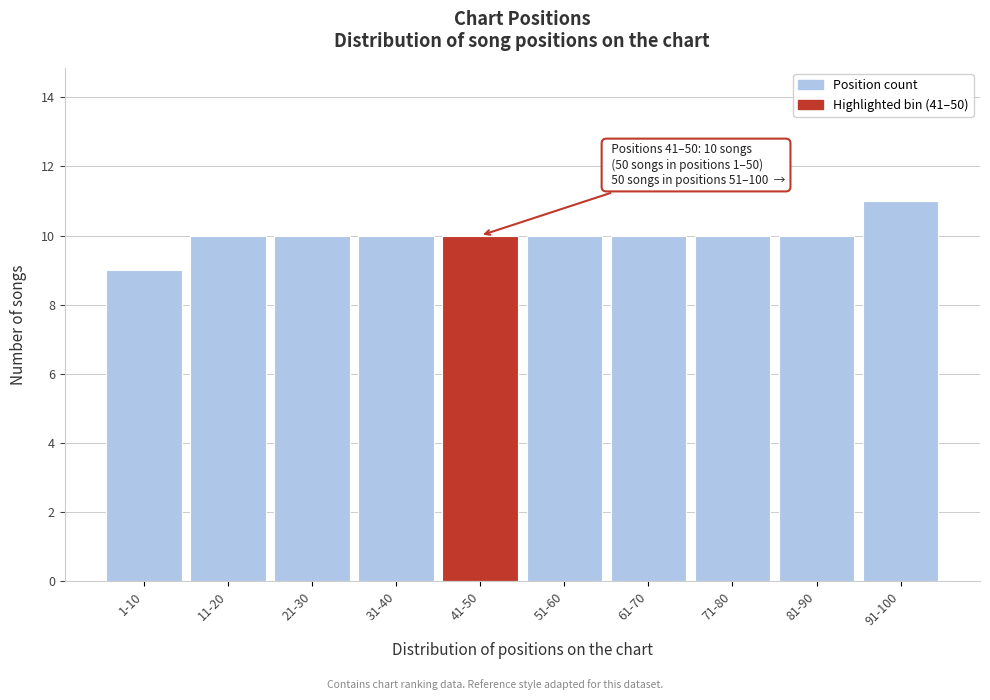

Reading left to right, extract all data points from this chart.

9	10	10	10	10	10	10	10	10	11